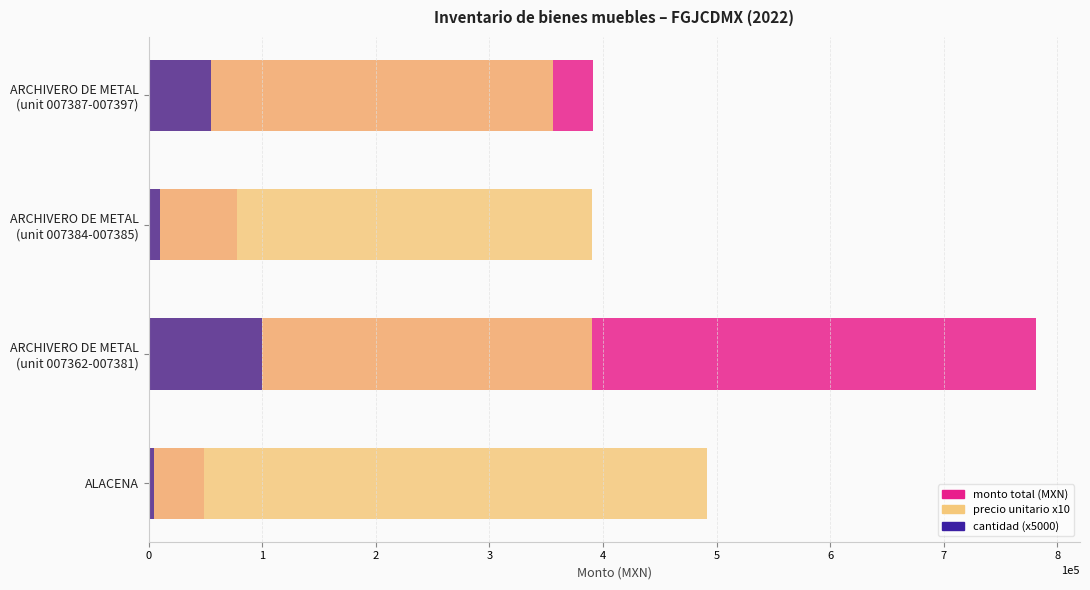

What is the total value across all series at ALACENA?

545323.3